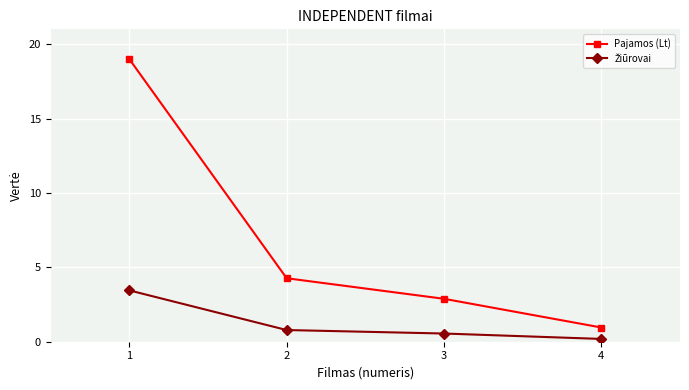

Which series has the widest spread of values?

Pajamos (Lt)